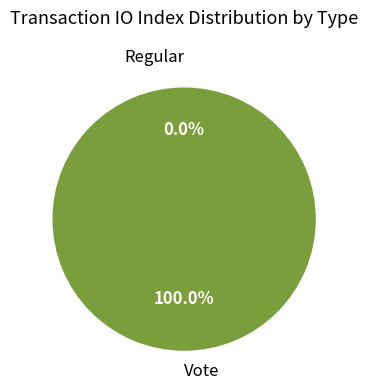

Which category has the smallest portion of the pie?

Regular